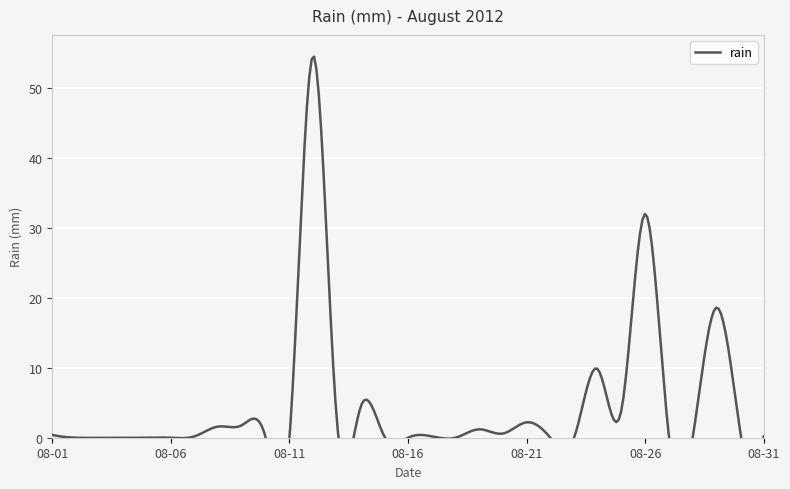

What is the change in value from 2012-08-12 to 2012-08-15?

-54.4